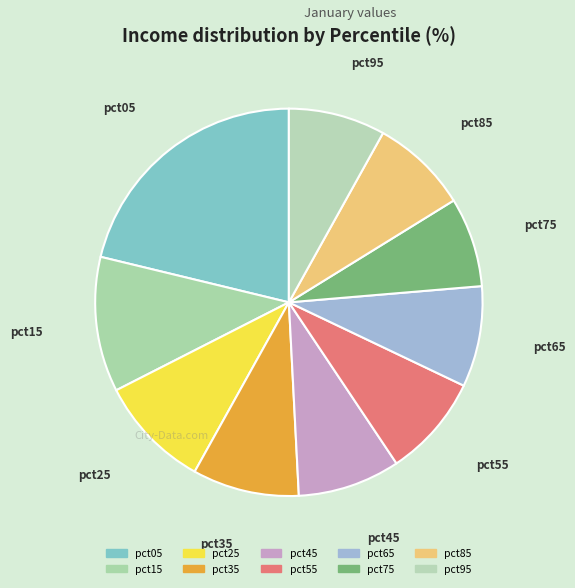

Which slice is the smallest?

pct75